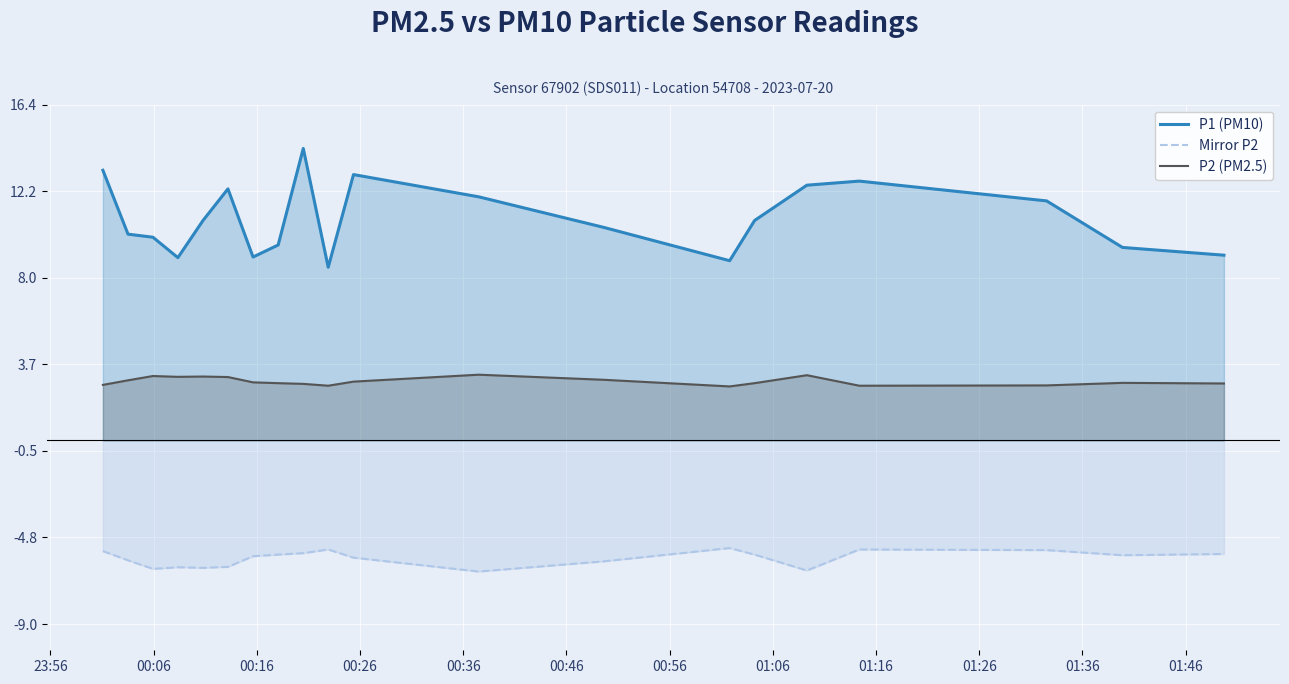

Which series has the largest range (max minus min)?

P1 (PM10)